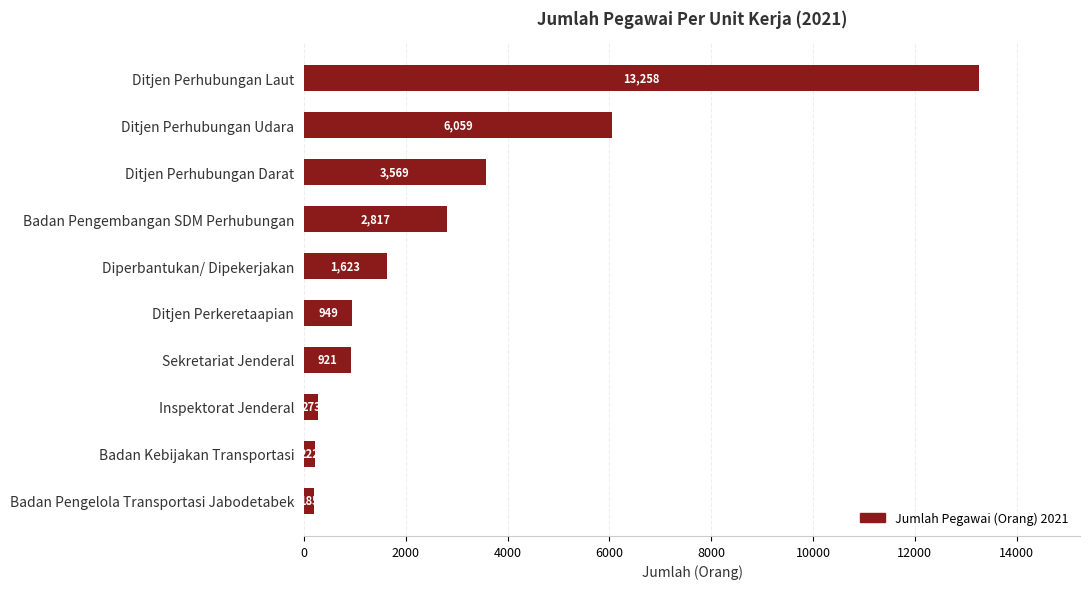

True or false: the data shows 3569 at Ditjen Perhubungan Darat.

True